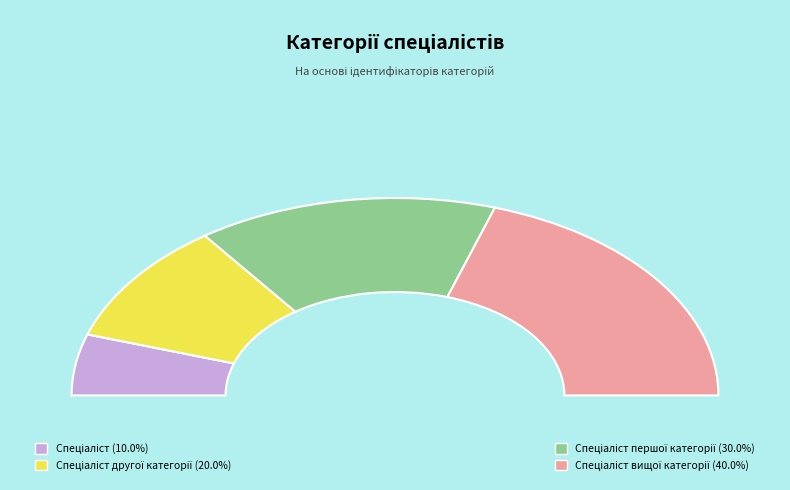

Which slice is the largest?

Спеціаліст вищої категорії